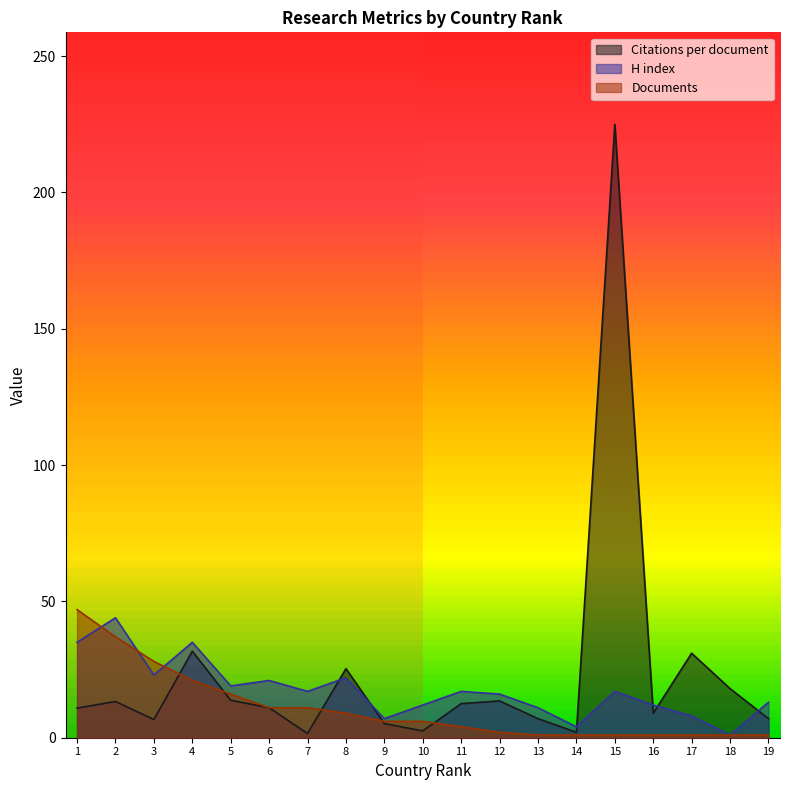

What are all the series names shown in the legend?

Citations per document, H index, Documents